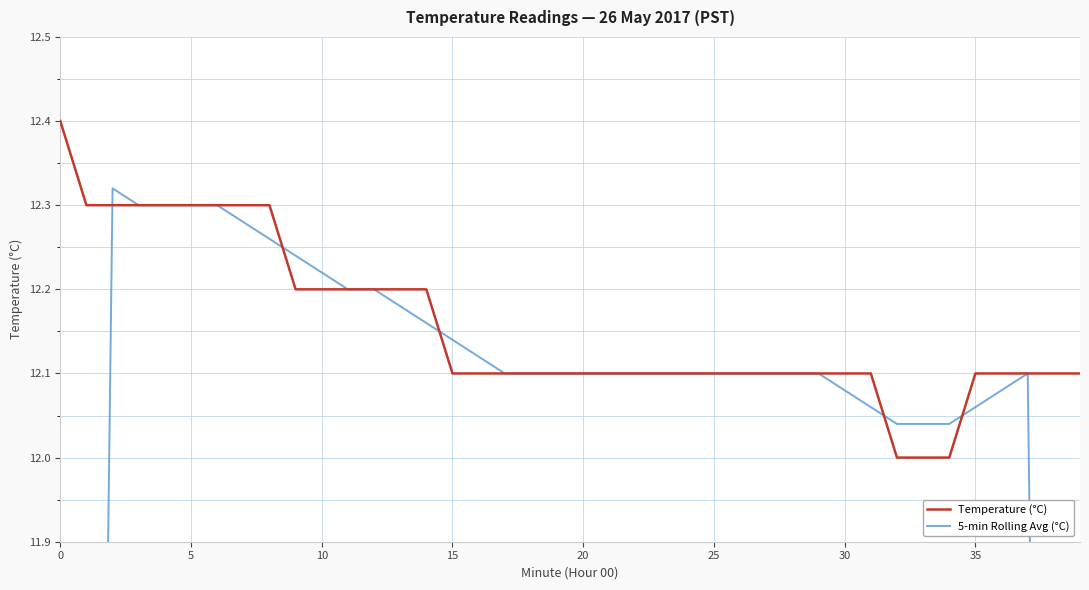

Which series changed the most between 20 and 29?

5-min Rolling Avg (°C)